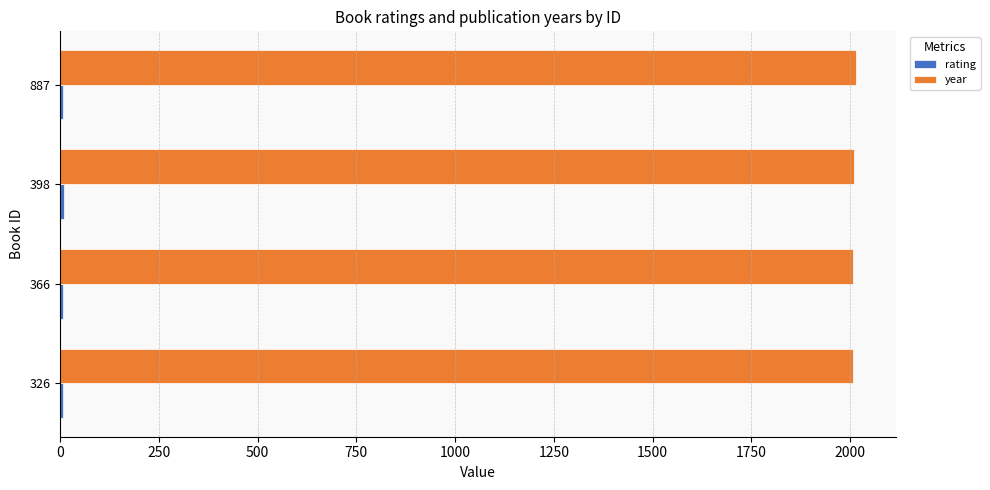

Which series has the largest total across all categories?

year